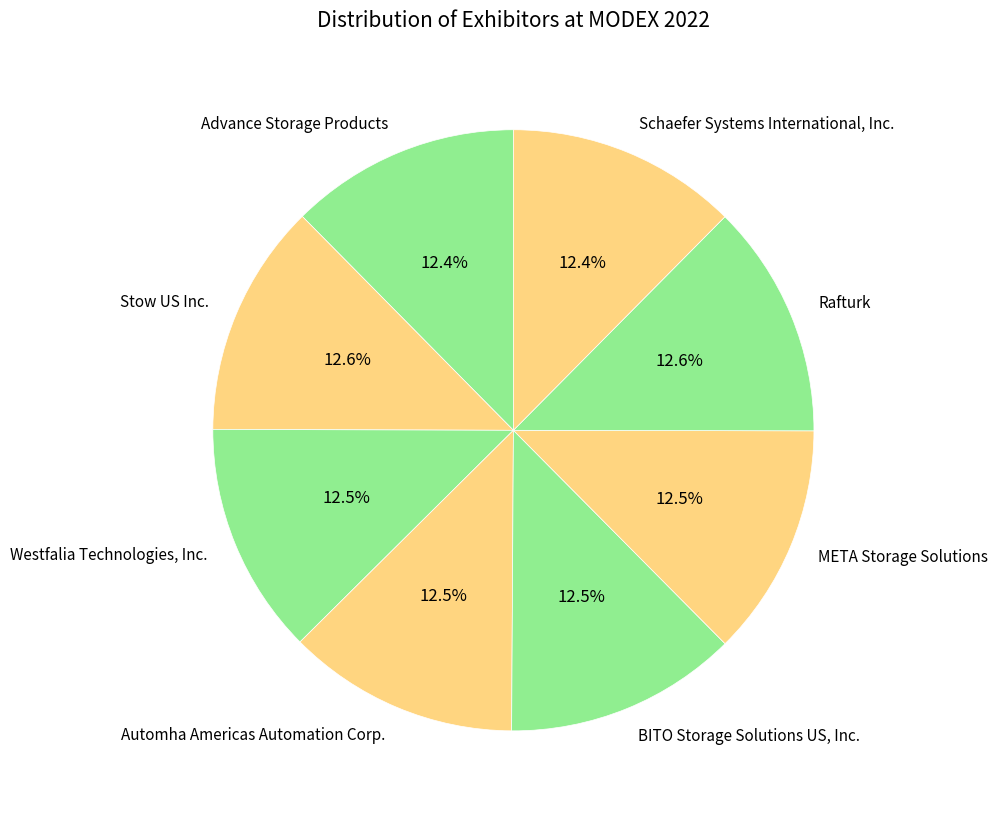

Count the number of slices in the pie.

8